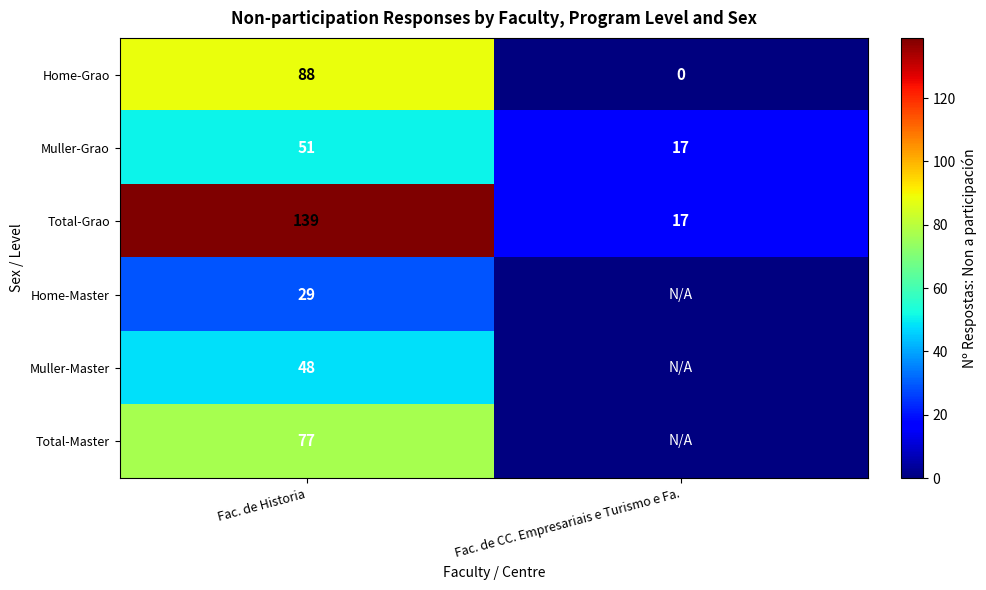

What is the average value of the Home-Grao series?

44